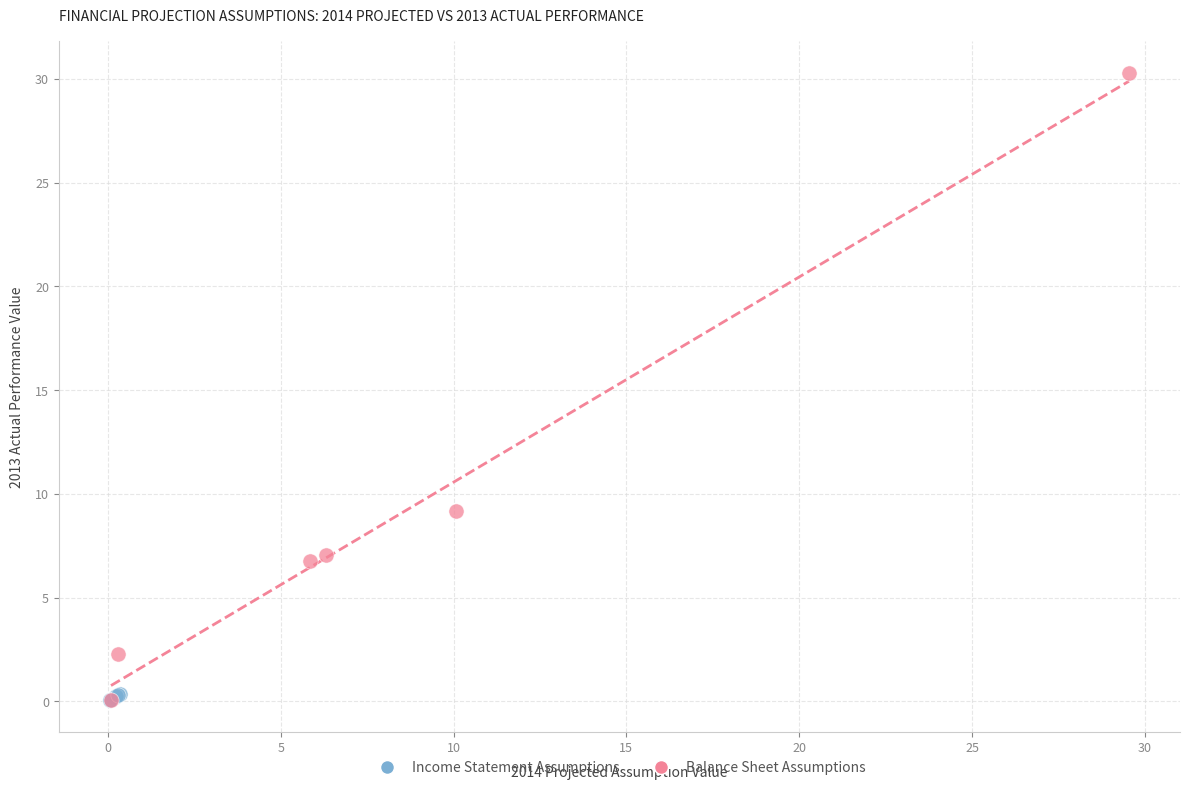

Which series has the largest Y range (max minus min)?

Balance Sheet Assumptions